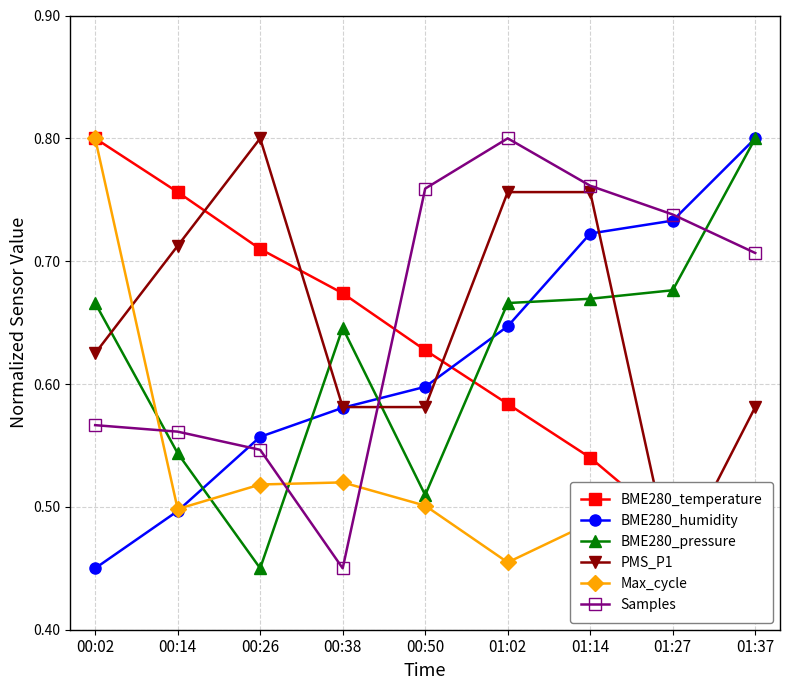

What is the label of the 4th point from the left?

00:38